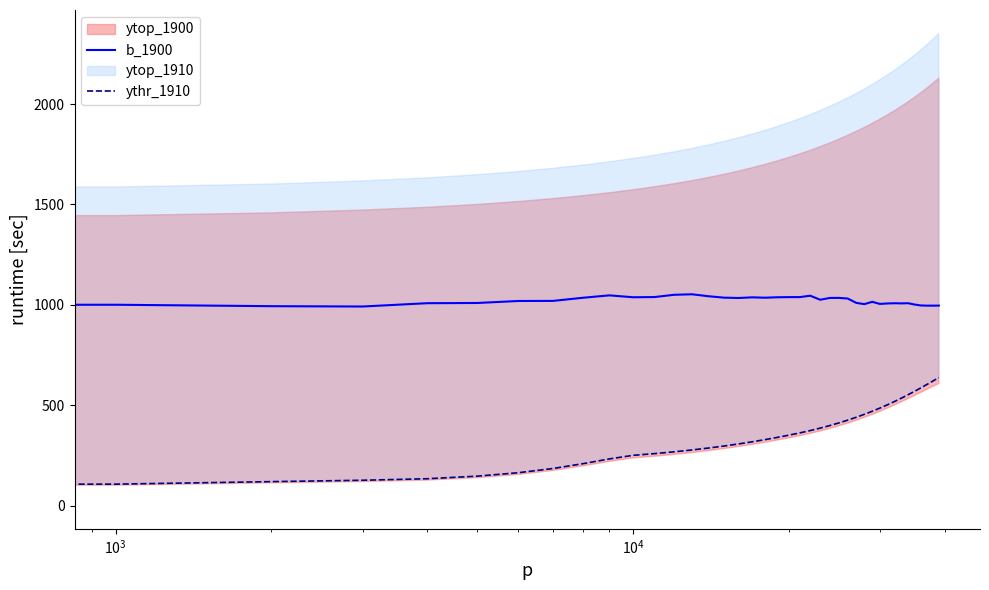

True or false: ythr_1910 and b_1900 cross at least once.

False